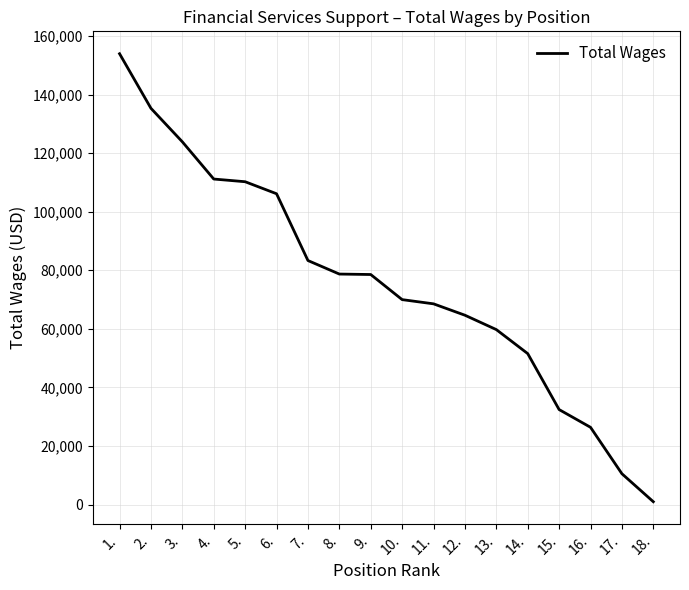

What is the difference between the maximum and minimum values?

153007